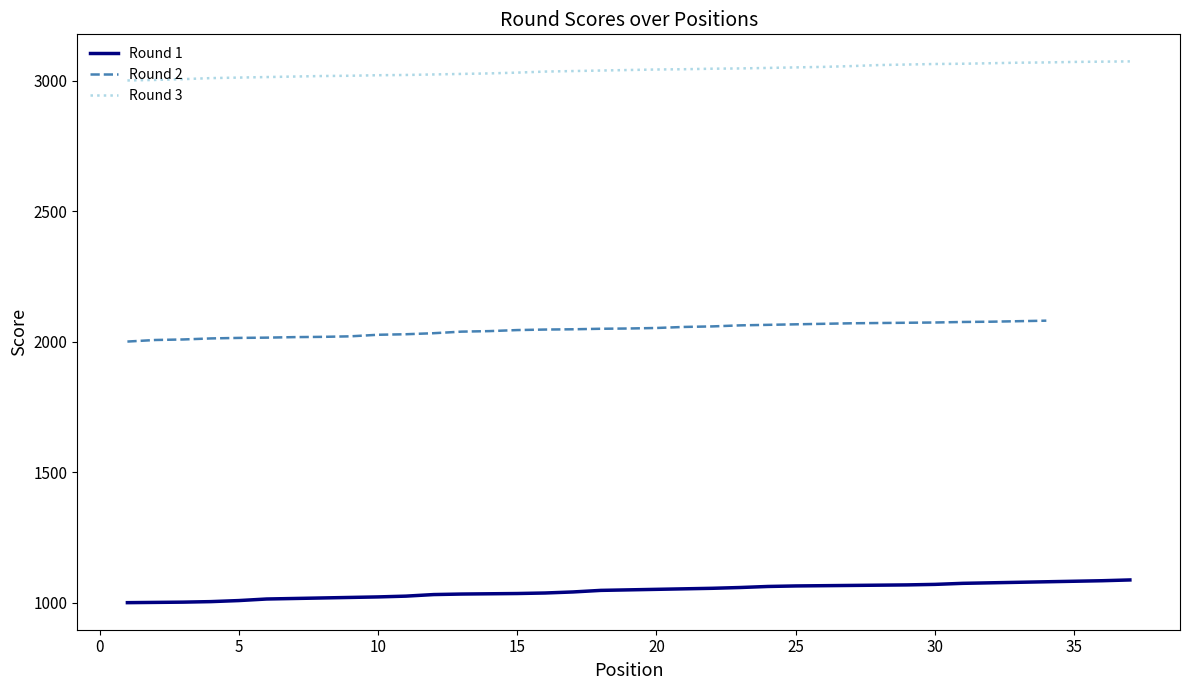

What is the lowest value of the Round 3 series?

3001